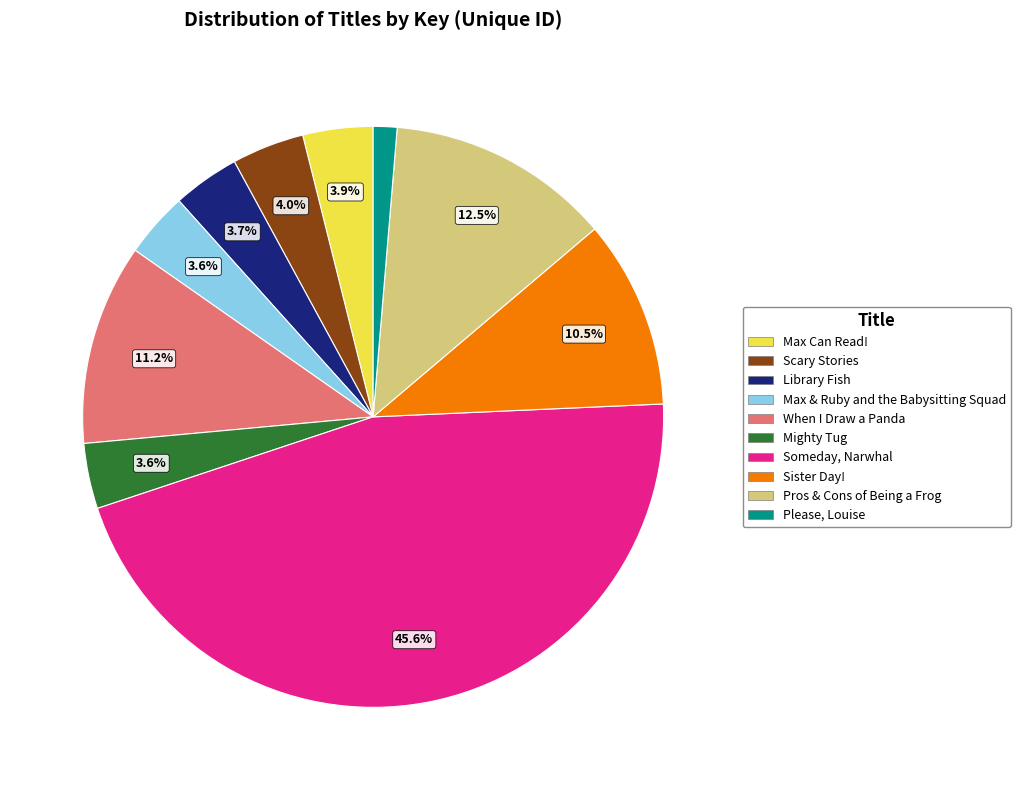

Is there any slice that represents more than half of the pie?

No